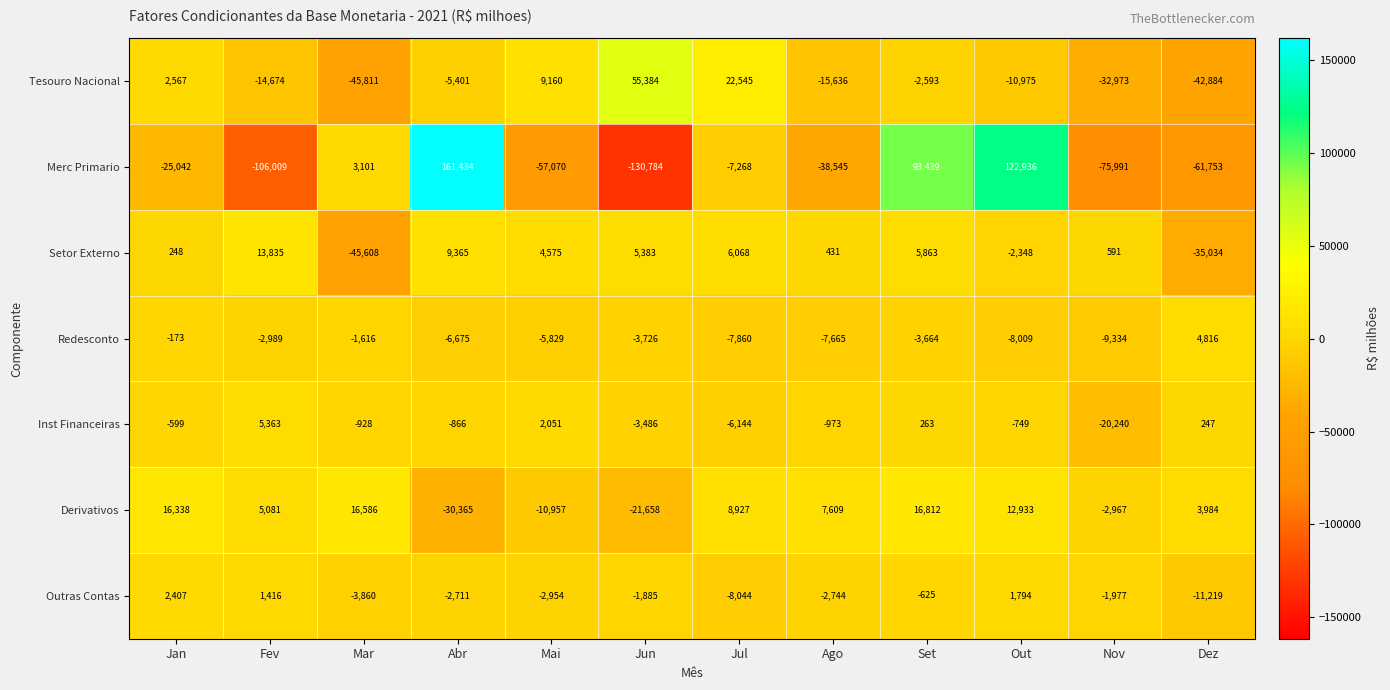

Where does the Derivativos series first go above 7609?

Jan